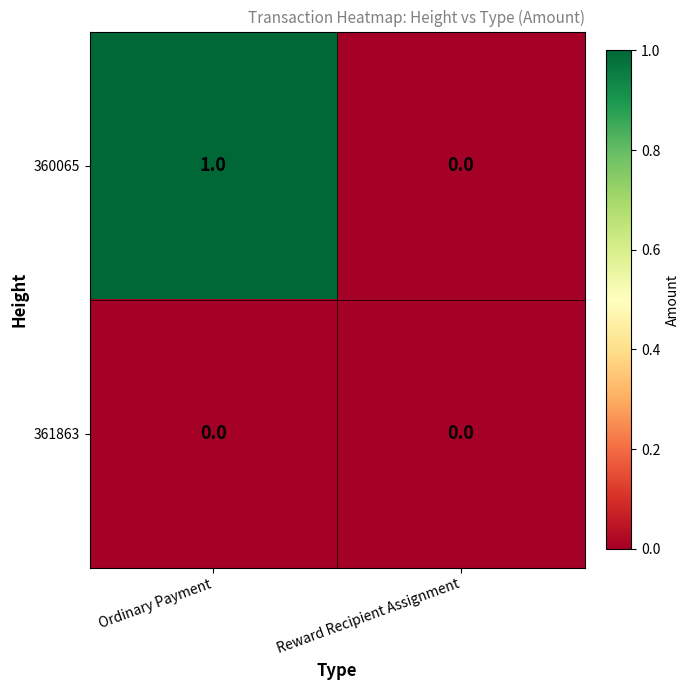

Which series has the widest spread of values?

360065